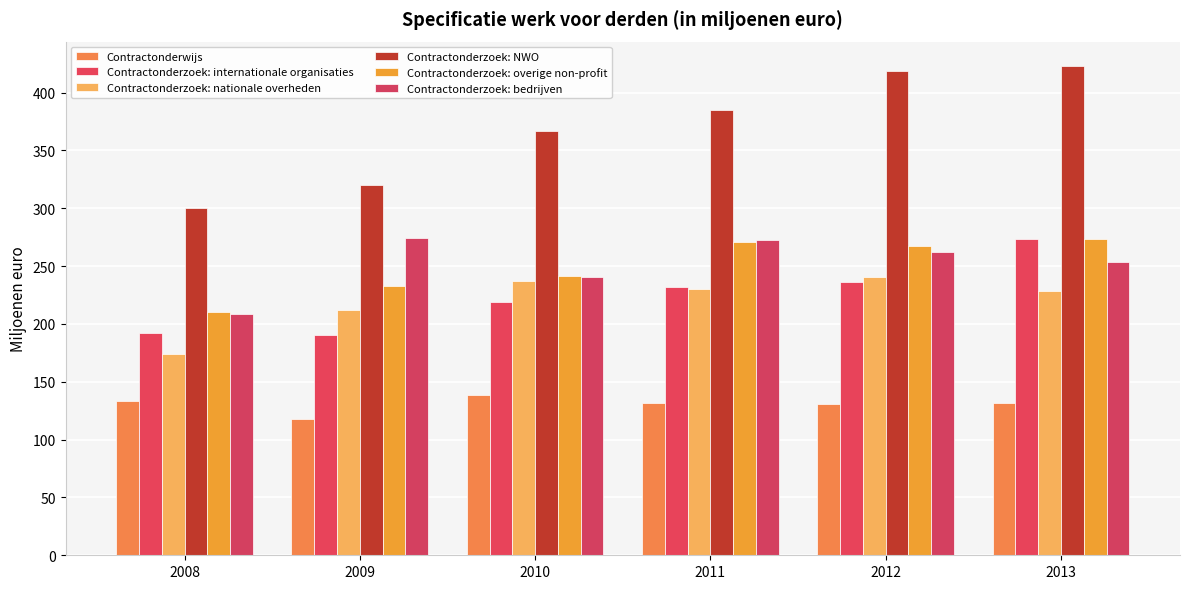

At which category does the chart reach its peak across all series?

2013